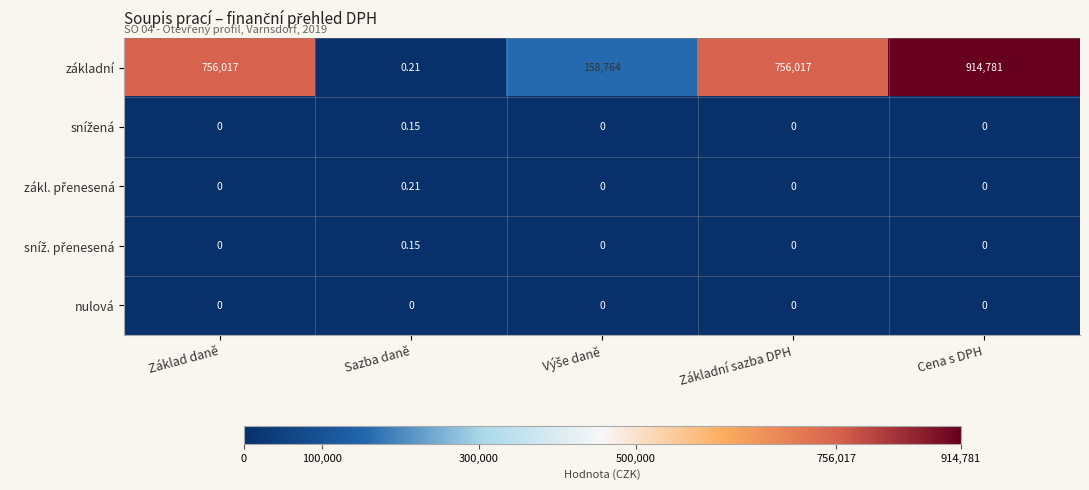

Which series has the largest range (max minus min)?

základní